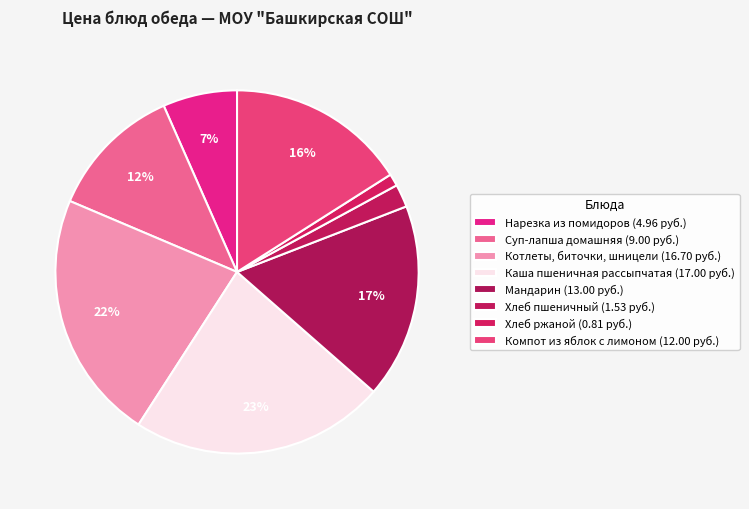

True or false: Мандарин accounts for 8% of the total.

False